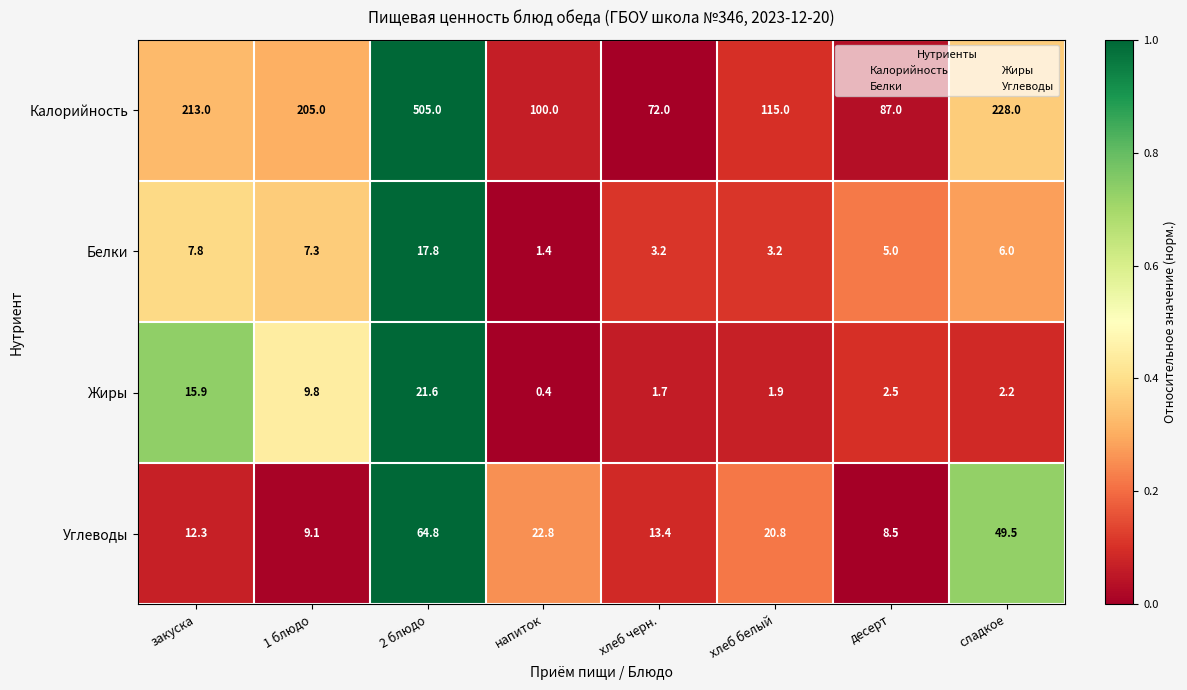

Which category has the lowest value in the Калорийность series?

хлеб черн.